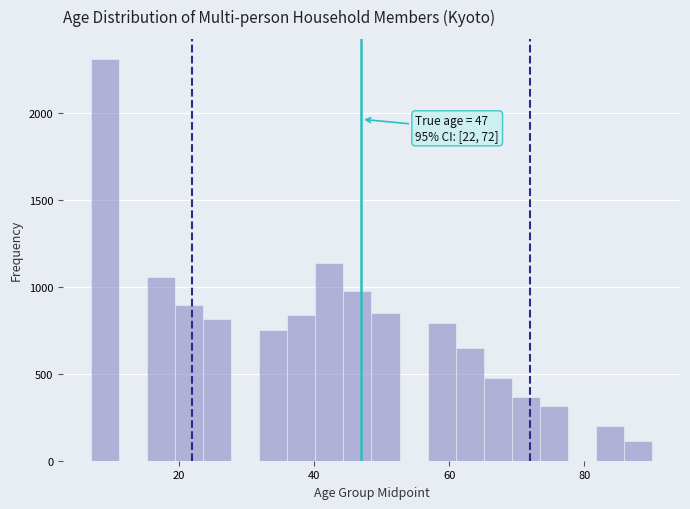

Read against the x-axis, roughly where is the centre of the tallest bar?

10